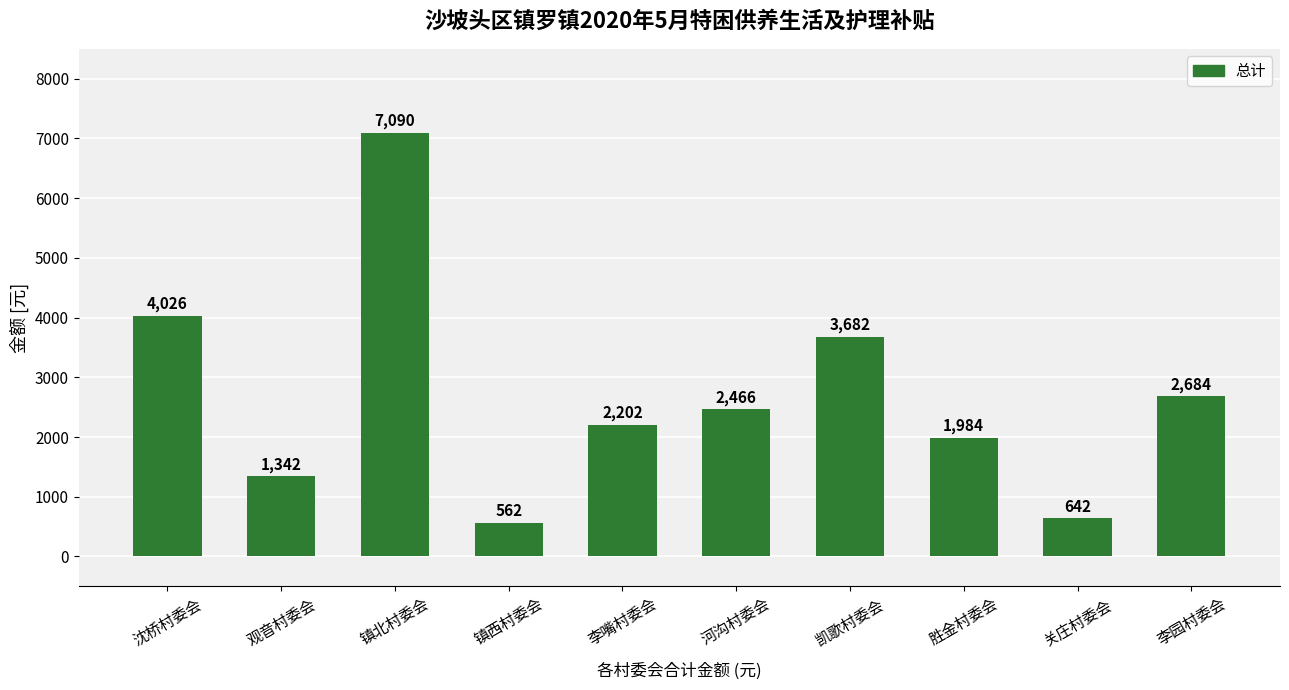

At which label is the value closest to 3826?

凯歌村委会